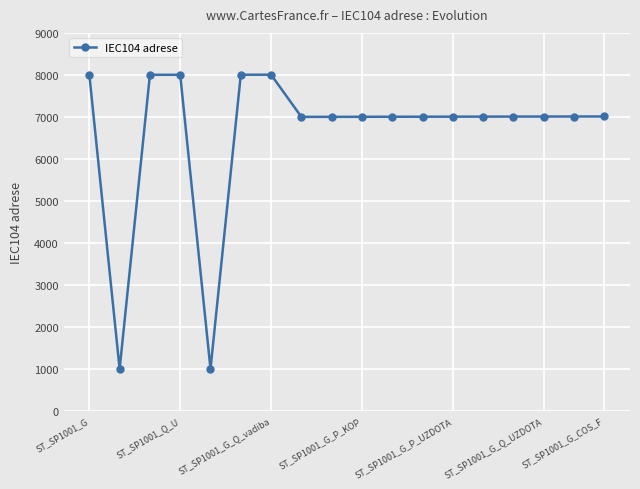

What is the minimum value shown in the chart?

1001